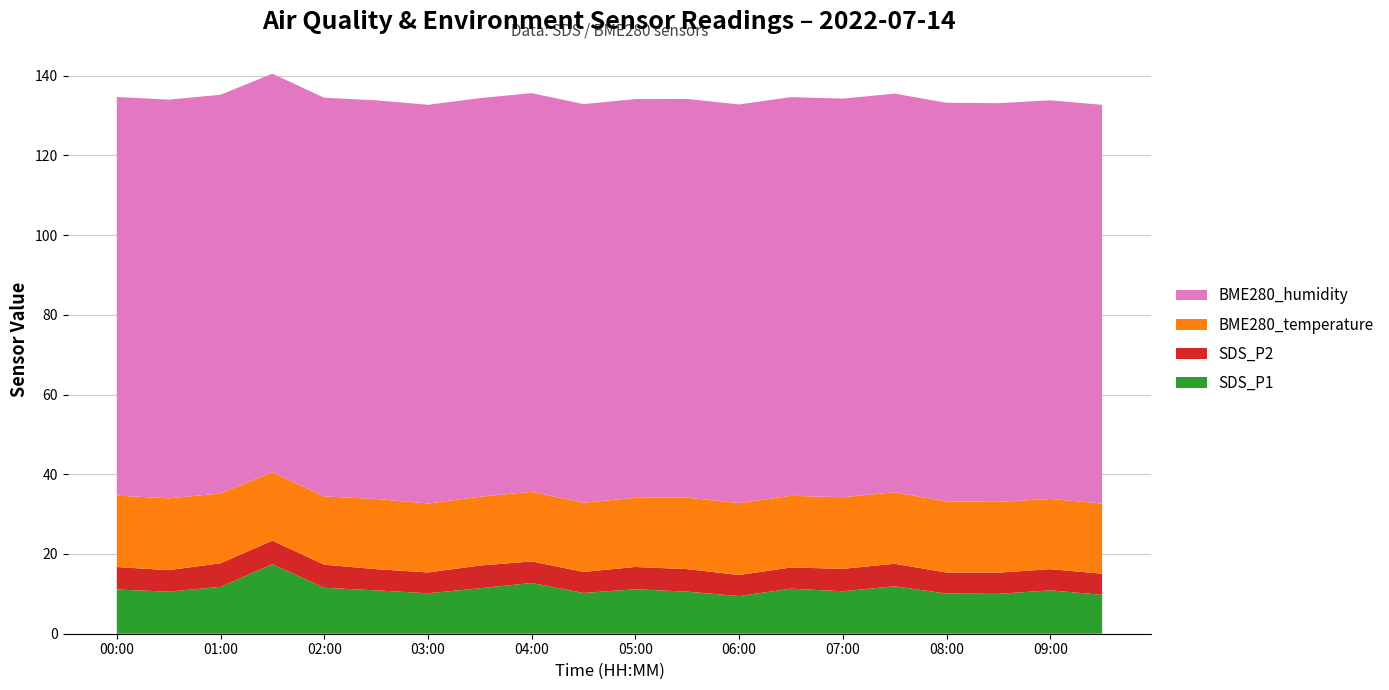

Reading left to right, extract all data points from this chart.

SDS_P1: 00:00=11.1	00:30=10.6	01:00=11.8	01:30=17.4	02:00=11.5	02:30=10.9	03:00=10.2	03:30=11.4	04:00=12.7	04:30=10.2	05:00=11.2	05:30=10.6	06:00=9.4	06:30=11.3	07:00=10.7	07:30=11.9	08:00=10.1	08:30=10.0	09:00=10.9	09:30=9.8
SDS_P2: 00:00=5.6	00:30=5.4	01:00=5.9	01:30=5.9	02:00=5.8	02:30=5.3	03:00=5.2	03:30=5.7	04:00=5.4	04:30=5.3	05:00=5.6	05:30=5.7	06:00=5.3	06:30=5.3	07:00=5.6	07:30=5.7	08:00=5.3	08:30=5.3	09:00=5.3	09:30=5.3
BME280_temperature: 00:00=17.9	00:30=18.0	01:00=17.5	01:30=17.1	02:00=17.1	02:30=17.6	03:00=17.3	03:30=17.2	04:00=17.5	04:30=17.3	05:00=17.4	05:30=17.9	06:00=18.0	06:30=18.0	07:00=17.9	07:30=17.9	08:00=17.8	08:30=17.8	09:00=17.6	09:30=17.6
BME280_humidity: 00:00=100.0	00:30=100.0	01:00=100.0	01:30=100.0	02:00=100.0	02:30=100.0	03:00=100.0	03:30=100.0	04:00=100.0	04:30=100.0	05:00=100.0	05:30=100.0	06:00=100.0	06:30=100.0	07:00=100.0	07:30=100.0	08:00=100.0	08:30=100.0	09:00=100.0	09:30=100.0